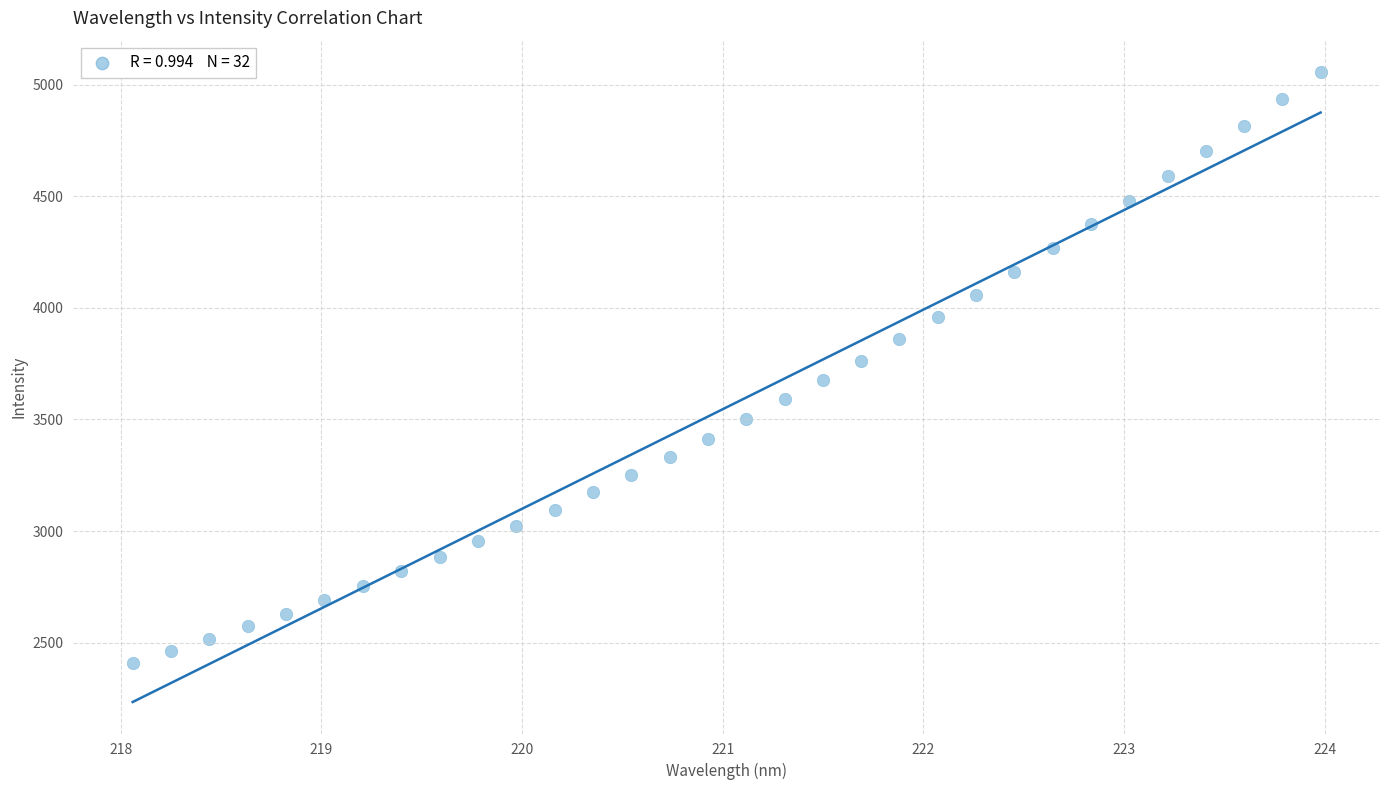

What is the range of Y values (max minus min)?

2648.0